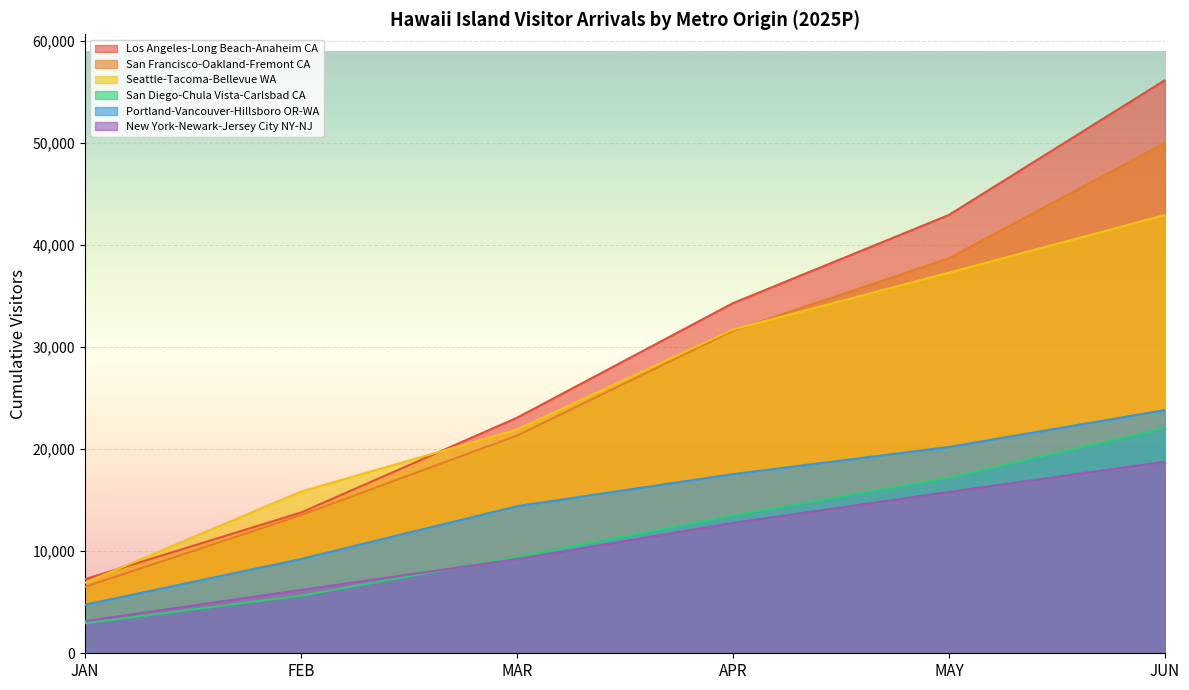

What is the approximate value of Los Angeles-Long Beach-Anaheim CA at MAR?

23068.0